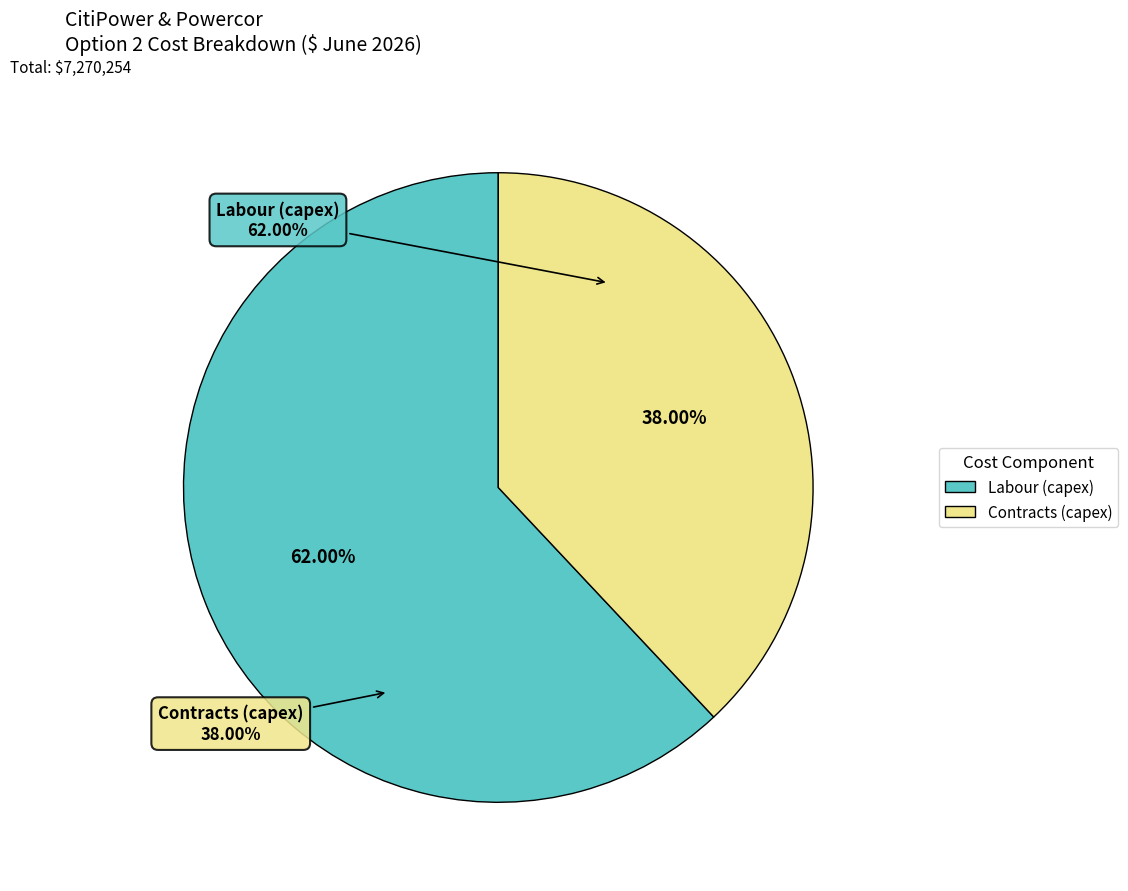

Is Labour (capex) the majority of the pie?

Yes